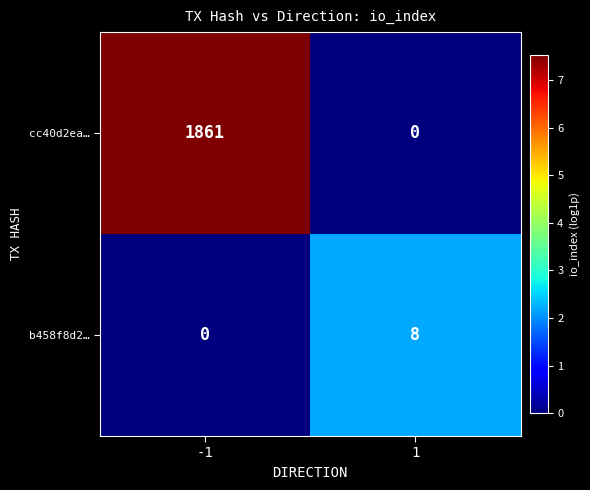

Reading right to left, transcribe all the data shown in this chart.

cc40d2ea…: 0	1861
b458f8d2…: 8	0